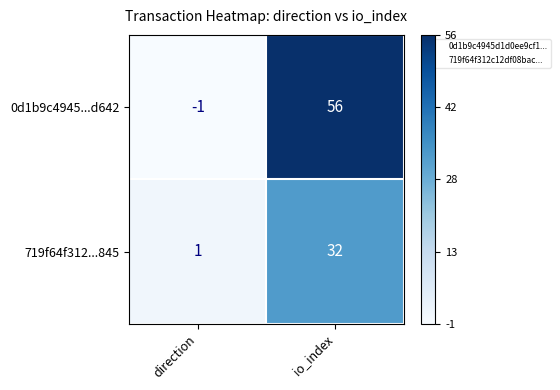

What is the sum of all 719f64f312...845 values?

33